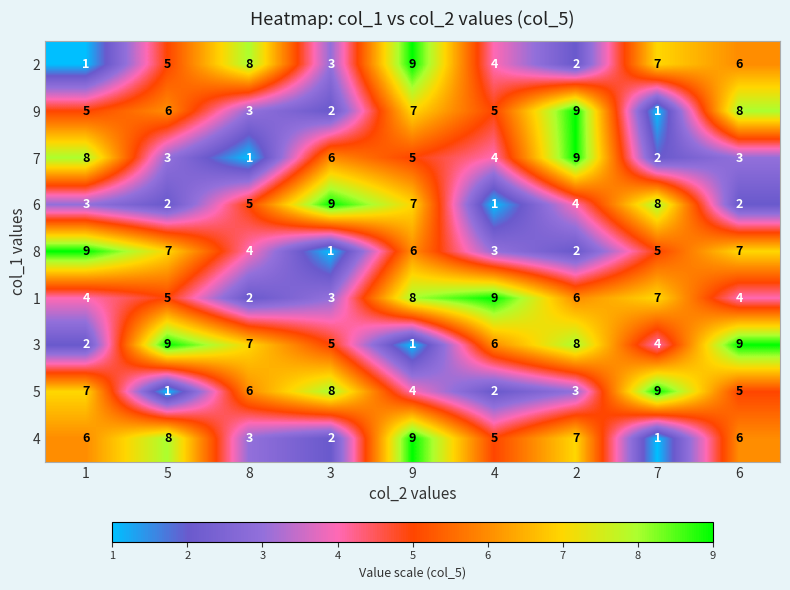

What is the average value of the 4 series?

5